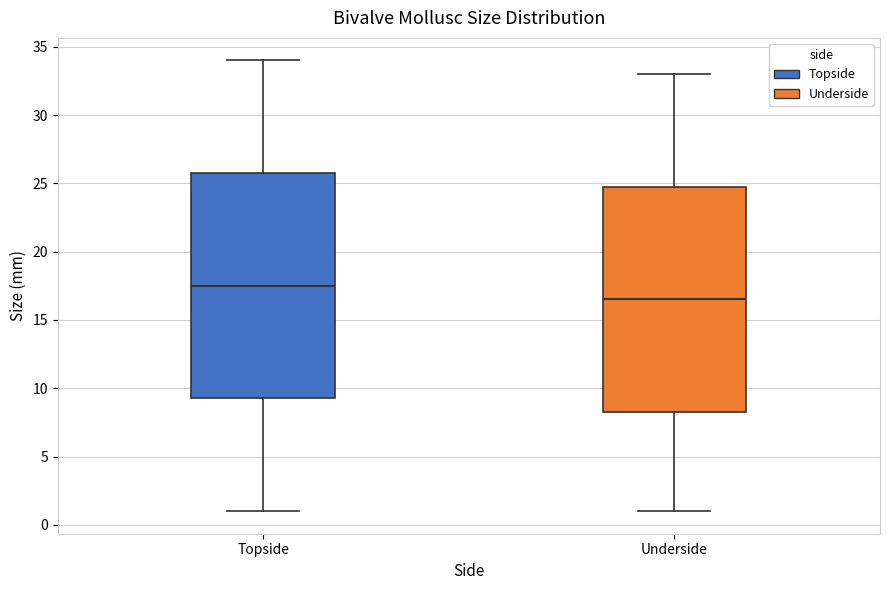

Reading left to right, read every box against the y-axis: the position of its median line, the range the box covers, and the ends of its whiskers. The values are not printed on the chart, so give them approximately, as read against the axis.

Topside: median 17.5, box 9.5 to 26.0, whiskers 1.0 to 34.0
Underside: median 16.5, box 8.5 to 25.0, whiskers 1.0 to 33.0